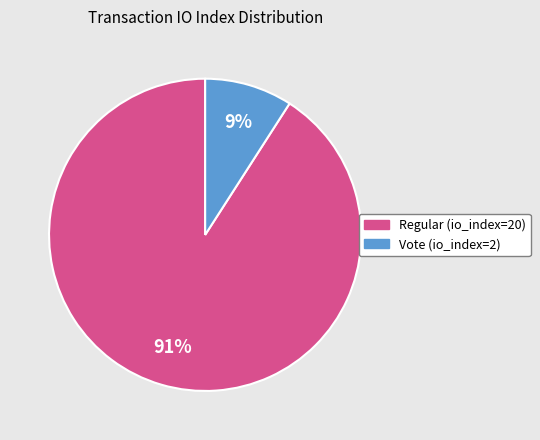

Rank the categories by value from highest to lowest.

Regular (io_index=20), Vote (io_index=2)